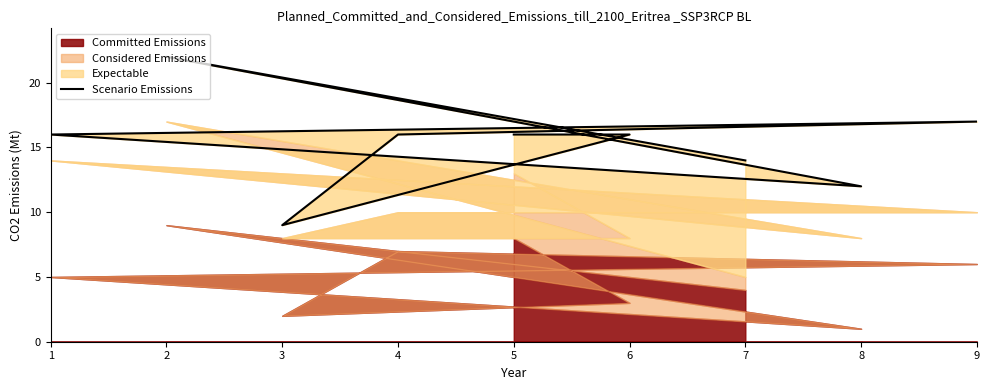

Reading left to right, list all the values displayed in this chart.

16	16	9	16	17	16	12	22	14